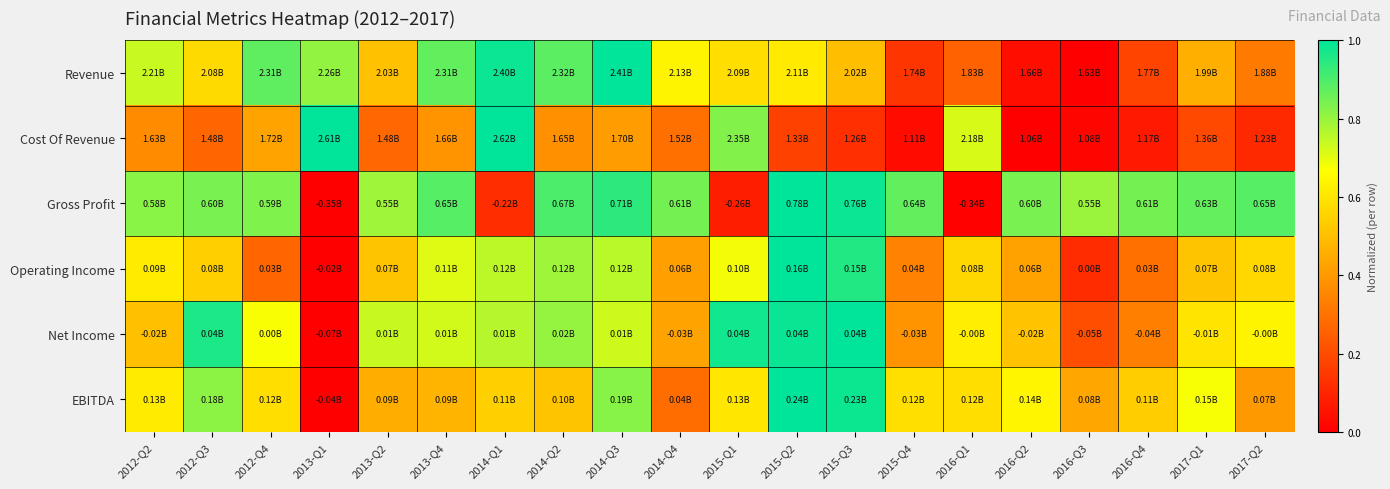

Between 2015-Q4 and 2013-Q4, which is larger?

2013-Q4